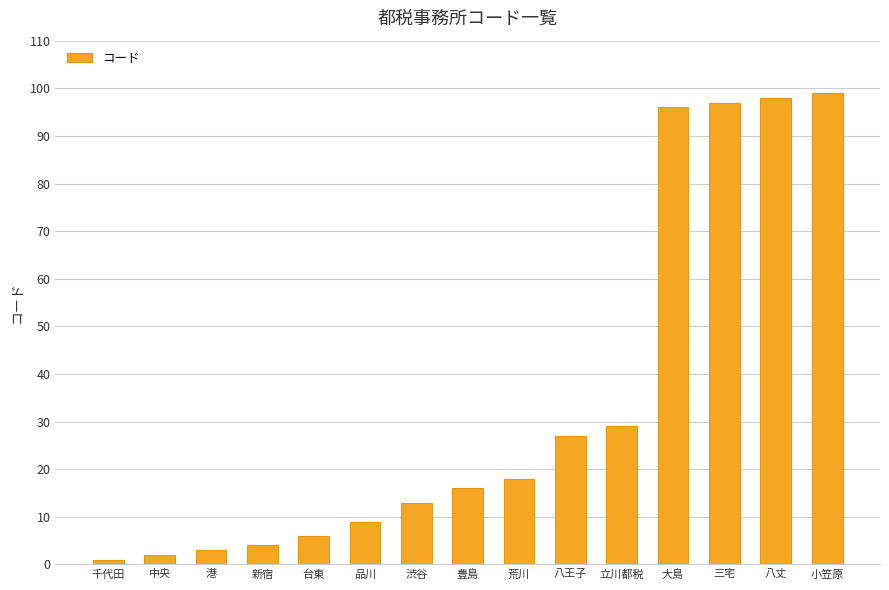

Reading left to right, list all the values displayed in this chart.

千代田=1	中央=2	港=3	新宿=4	台東=6	品川=9	渋谷=13	豊島=16	荒川=18	八王子=27	立川都税=29	大島=96	三宅=97	八丈=98	小笠原=99